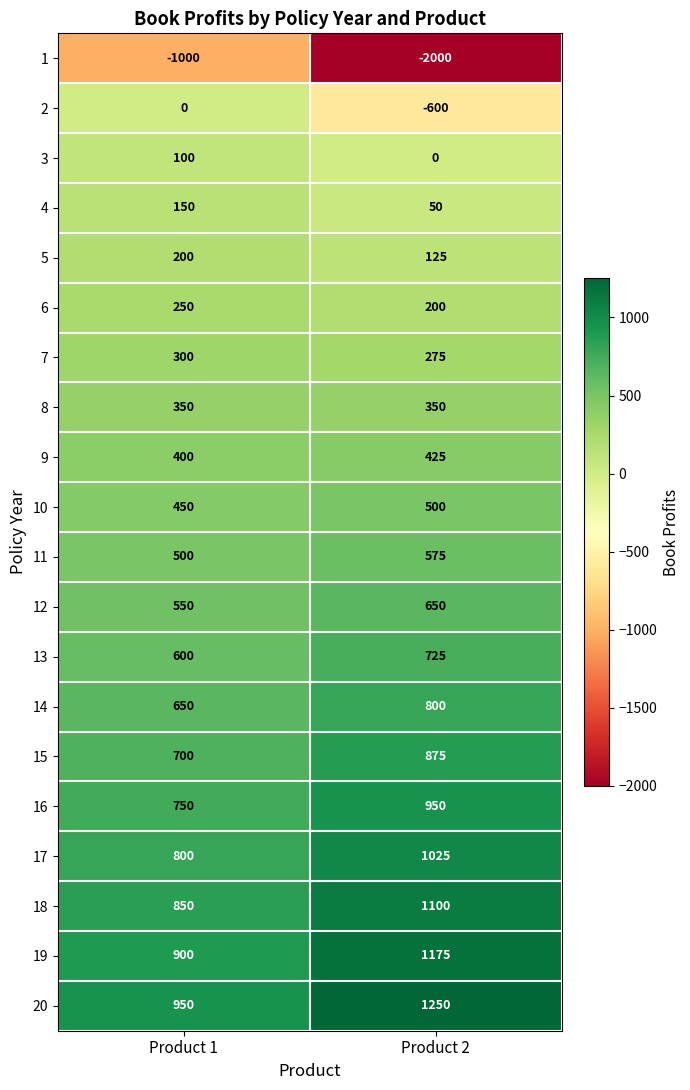

Read the 13 value at Product 2.

725